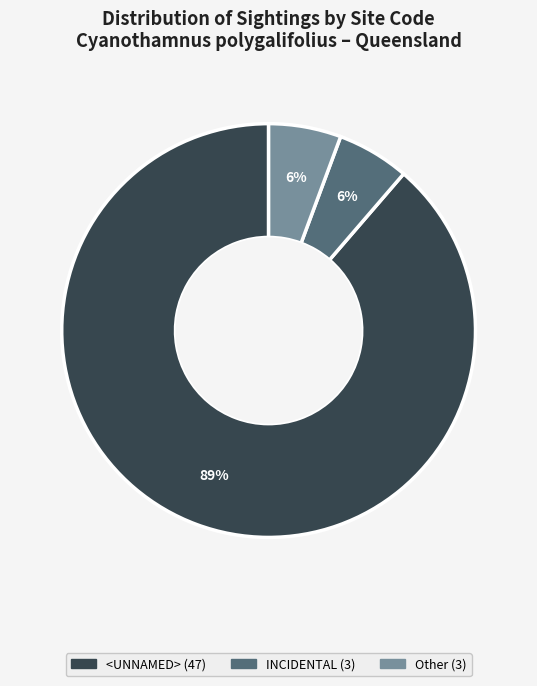

To the nearest percent, what is the average slice percentage?

33%